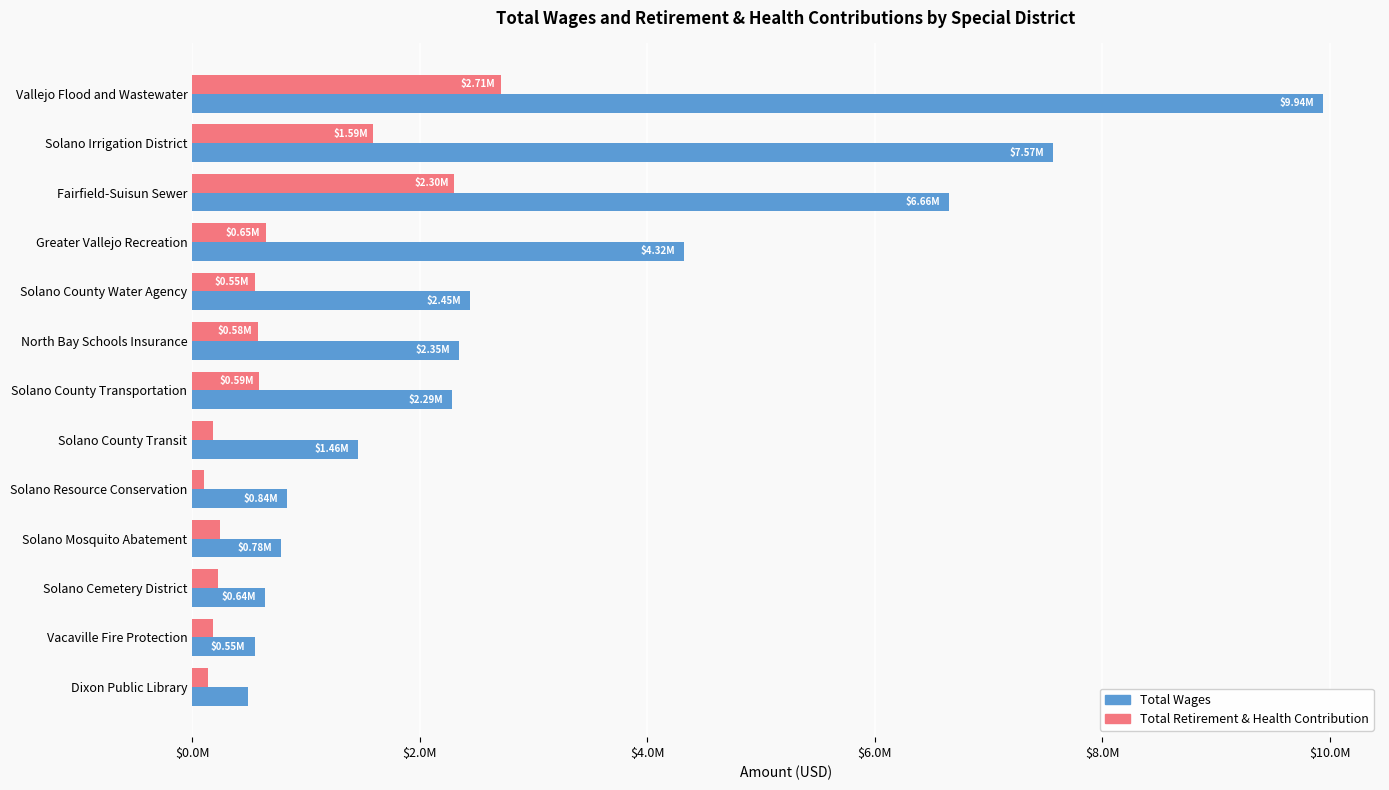

What are all the series names shown in the legend?

Total Wages, Total Retirement & Health Contribution